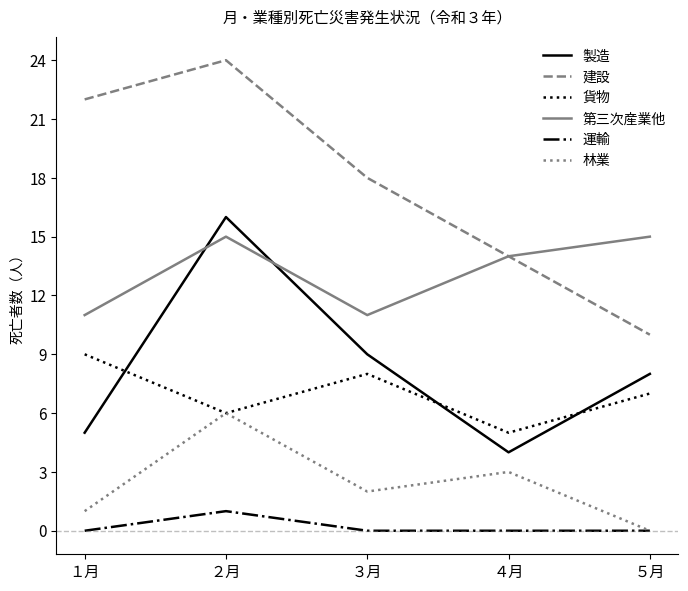

True or false: 貨物 has a value of 5 at ４月.

True